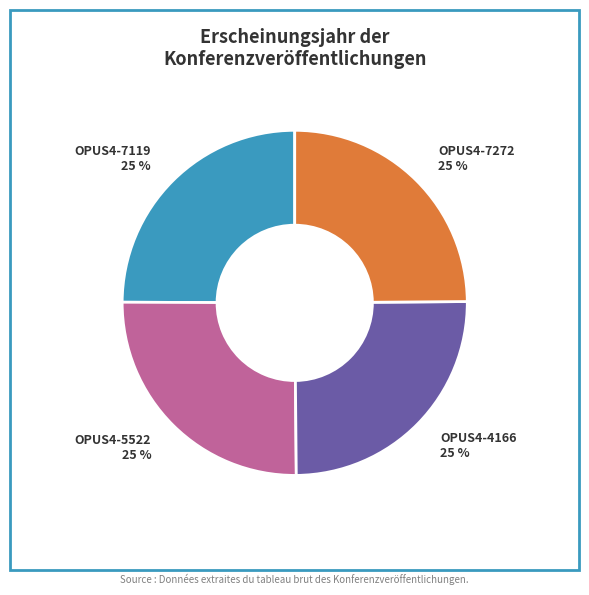

What percentage is the OPUS4-4166 slice, to the nearest percent?

25%